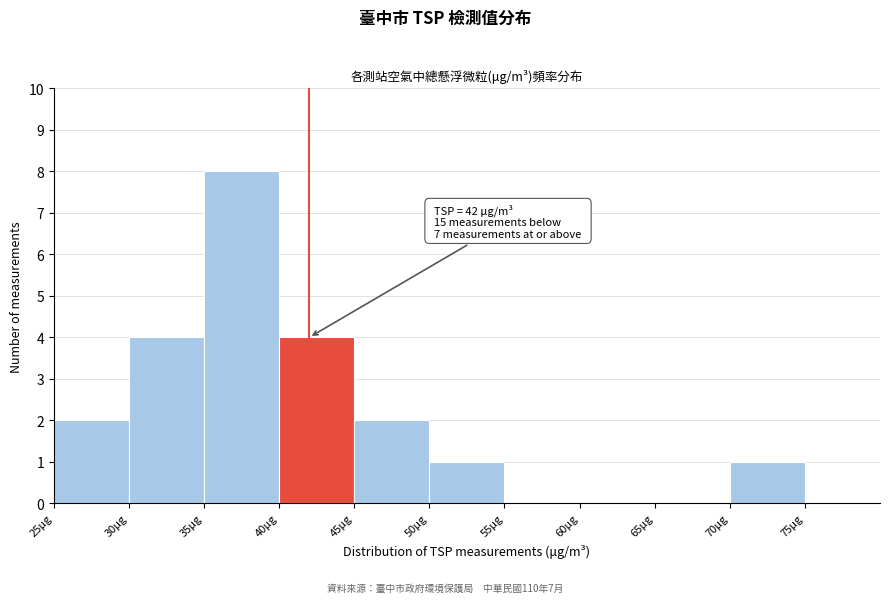

Which range on the x-axis has the tallest bar?

35 to 40